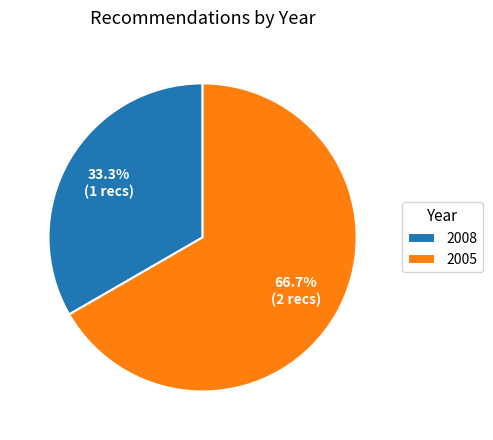

Approximately how many times larger is the value at 2008 compared to 2005?

0.5